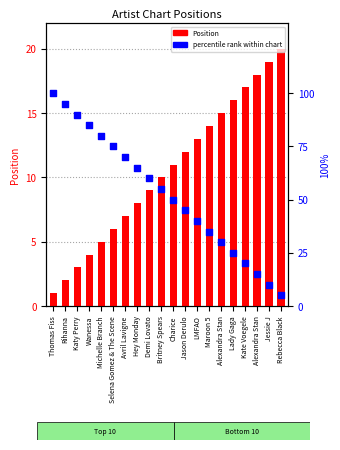

Which series reaches the maximum Y coordinate?

percentile rank within the chart